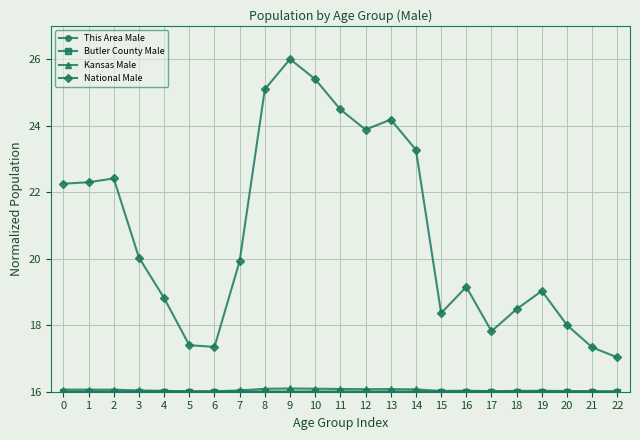

What is the minimum value shown in the chart?

16.0